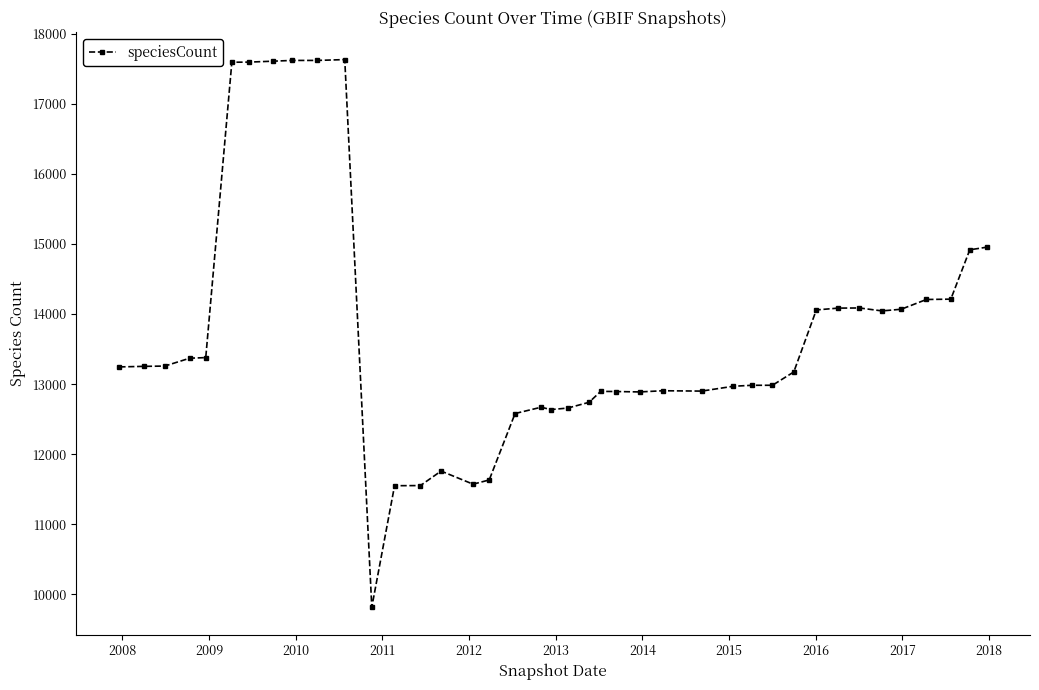

What is the average value?

13715